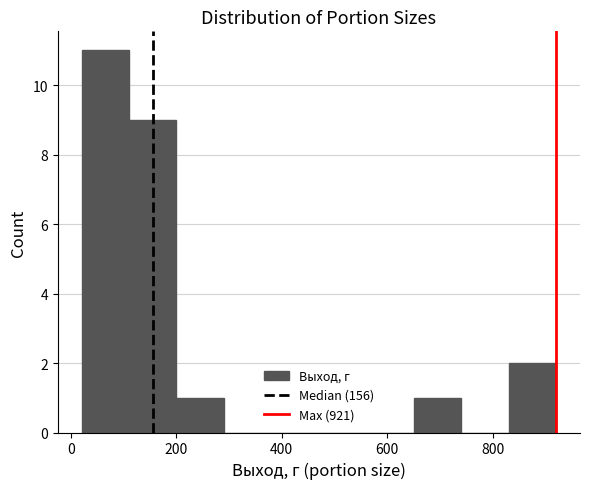

Over which range of the x-axis is the bar tallest?

20 to 120